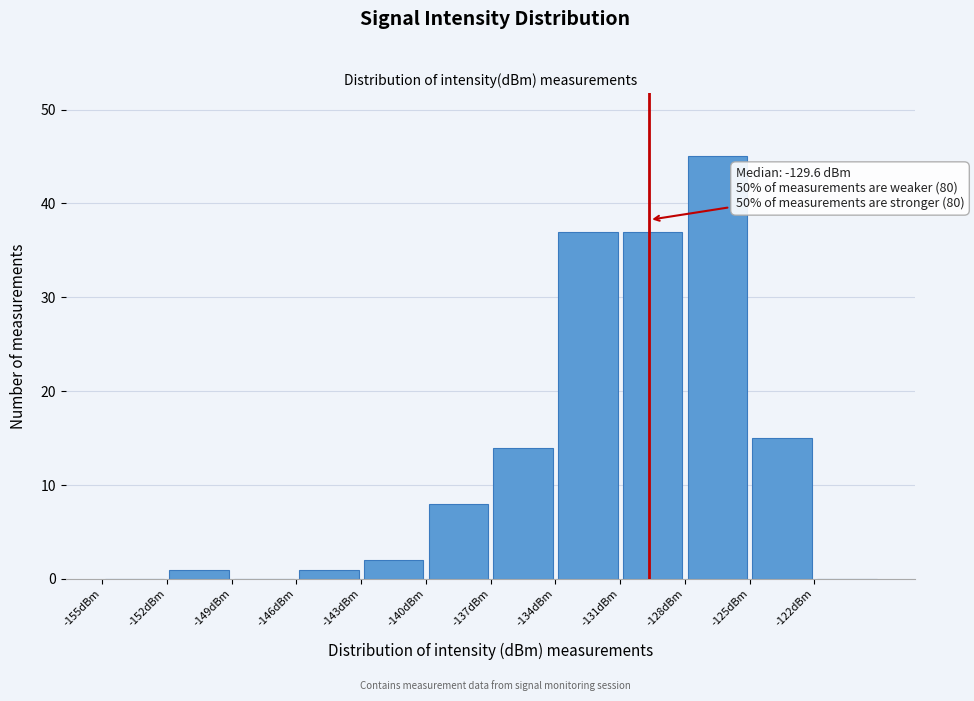

Over which range of the x-axis is the bar tallest?

-128 to -125